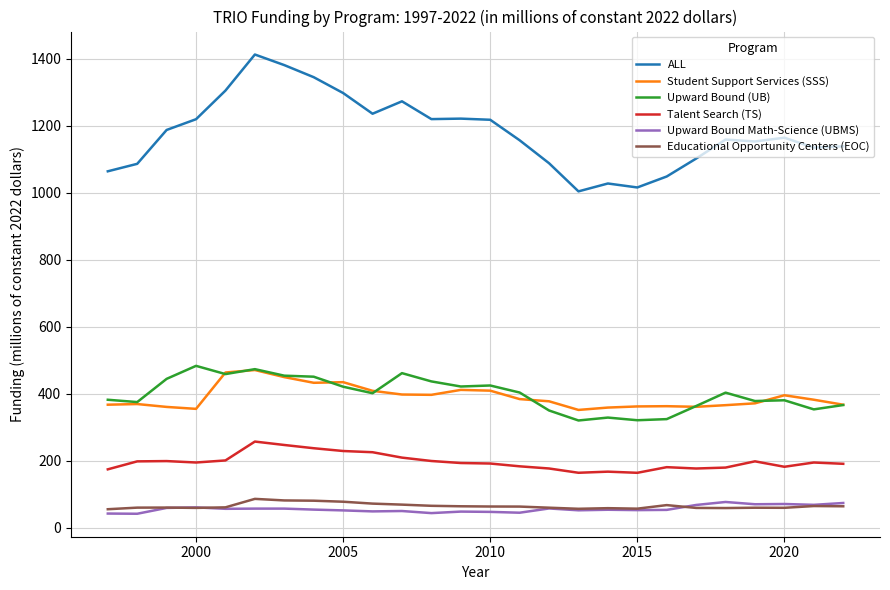

True or false: Upward Bound Math-Science (UBMS) and Upward Bound (UB) intersect in this chart.

False